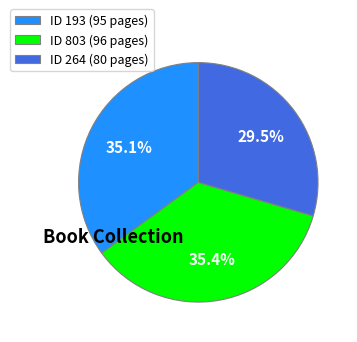

Which has a higher value, ID 264 (80 pages) or ID 193 (95 pages)?

ID 193 (95 pages)